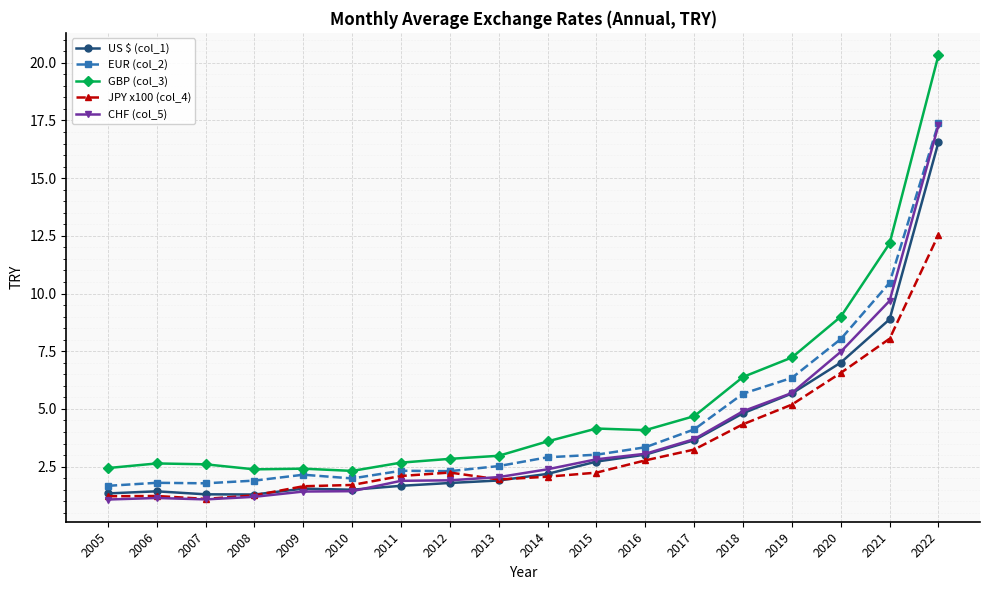

After their last crossing, which series has the higher values: JPY x100 (col_4) or US $ (col_1)?

US $ (col_1)